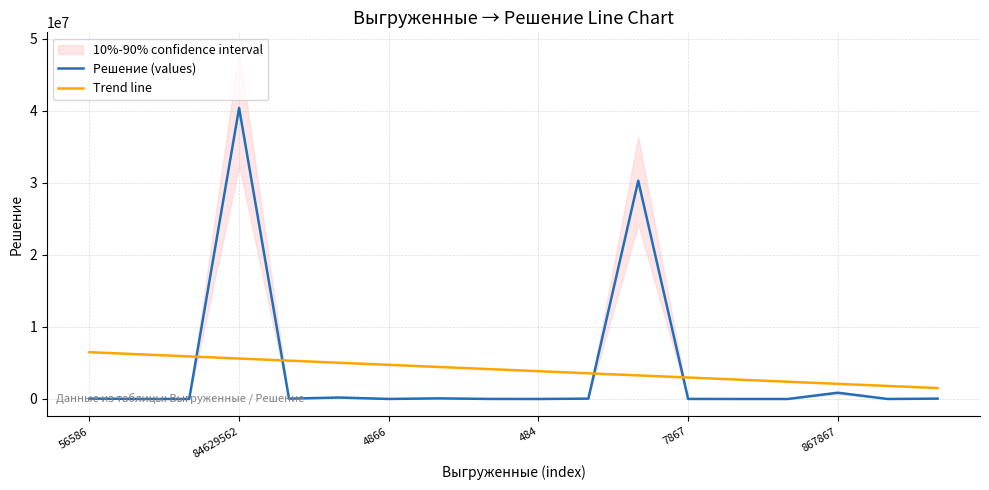

List the series in order of their overall mean, highest first.

Trend line, Решение (values)